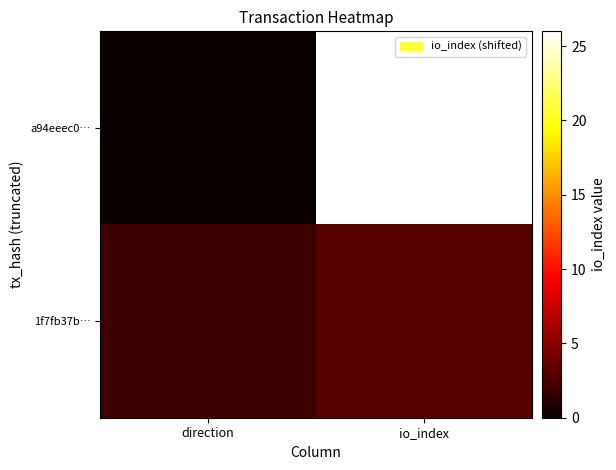

How many data points does each series have?

2